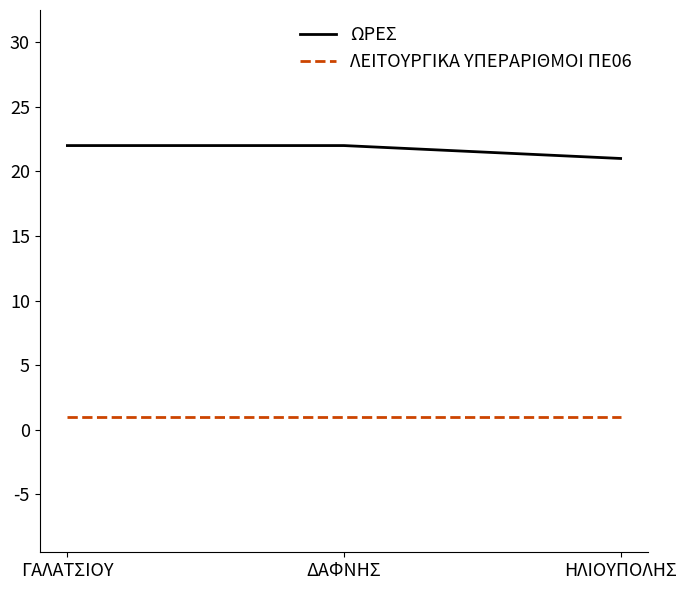

Is this an area chart (filled region under the line)?

No